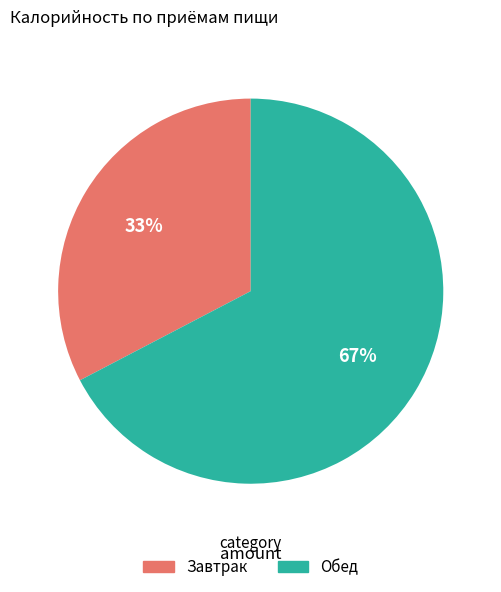

Which category has the biggest portion of the pie?

Обед